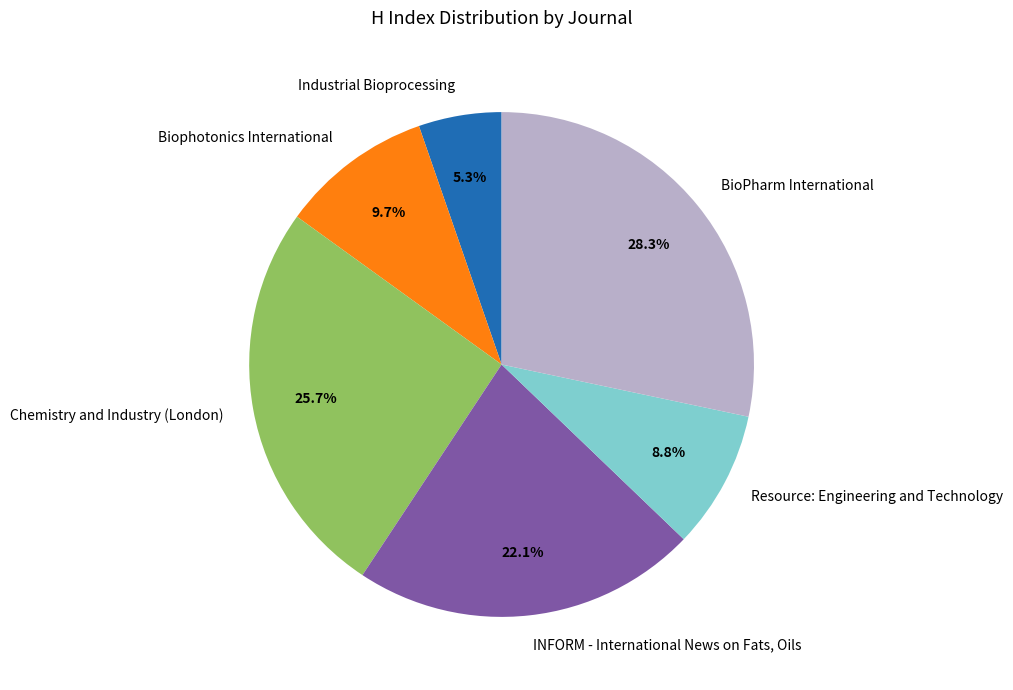

Is the sum of INFORM - International News on Fats, Oils and Resource: Engineering and Technology greater than half?

No